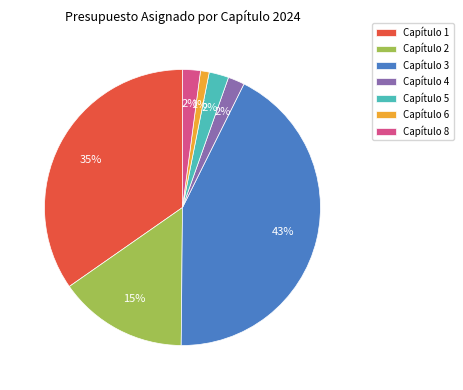

Between Capítulo 4 and Capítulo 1, which is larger?

Capítulo 1